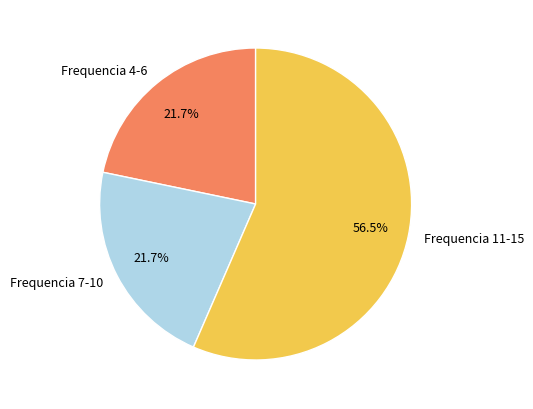

Is the sum of Frequencia 4-6 and Frequencia 7-10 greater than half?

No